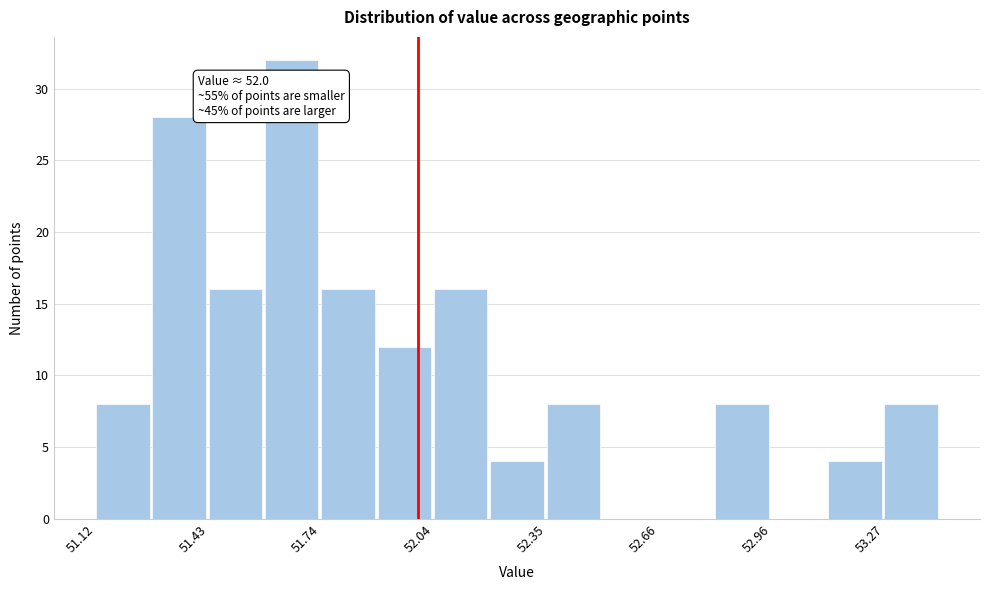

Read against the x-axis, roughly where is the centre of the tallest bar?

51.65